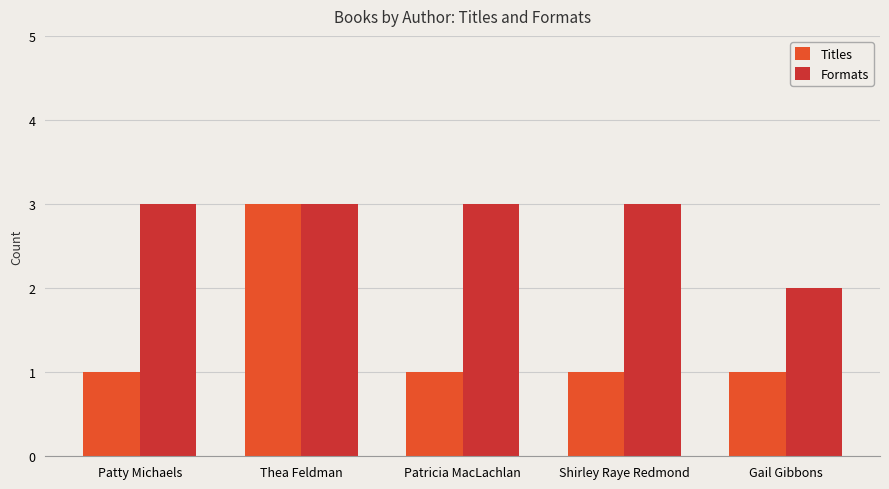

The Titles series shows 3 at Thea Feldman. True or false?

True